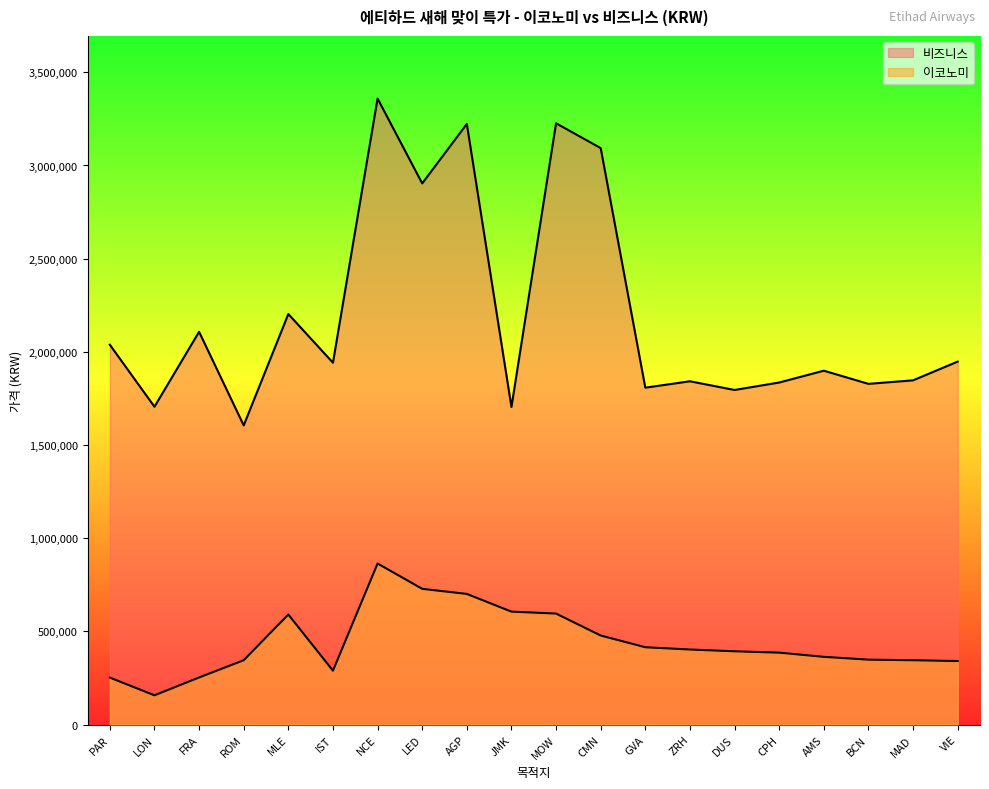

How many lines are shown in the chart?

2